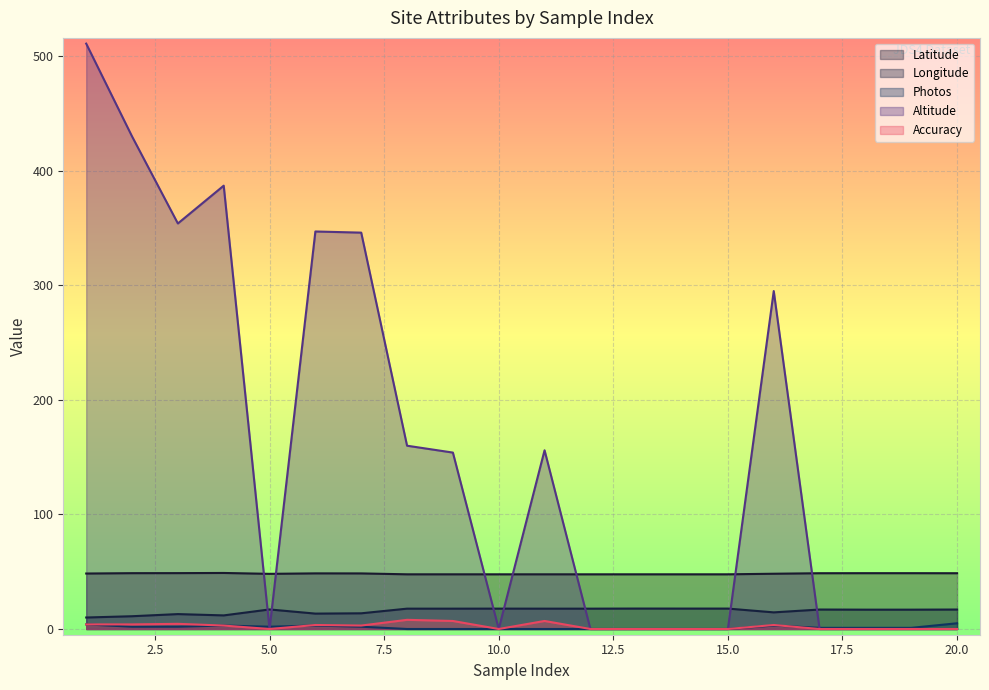

How many lines are shown in the chart?

5